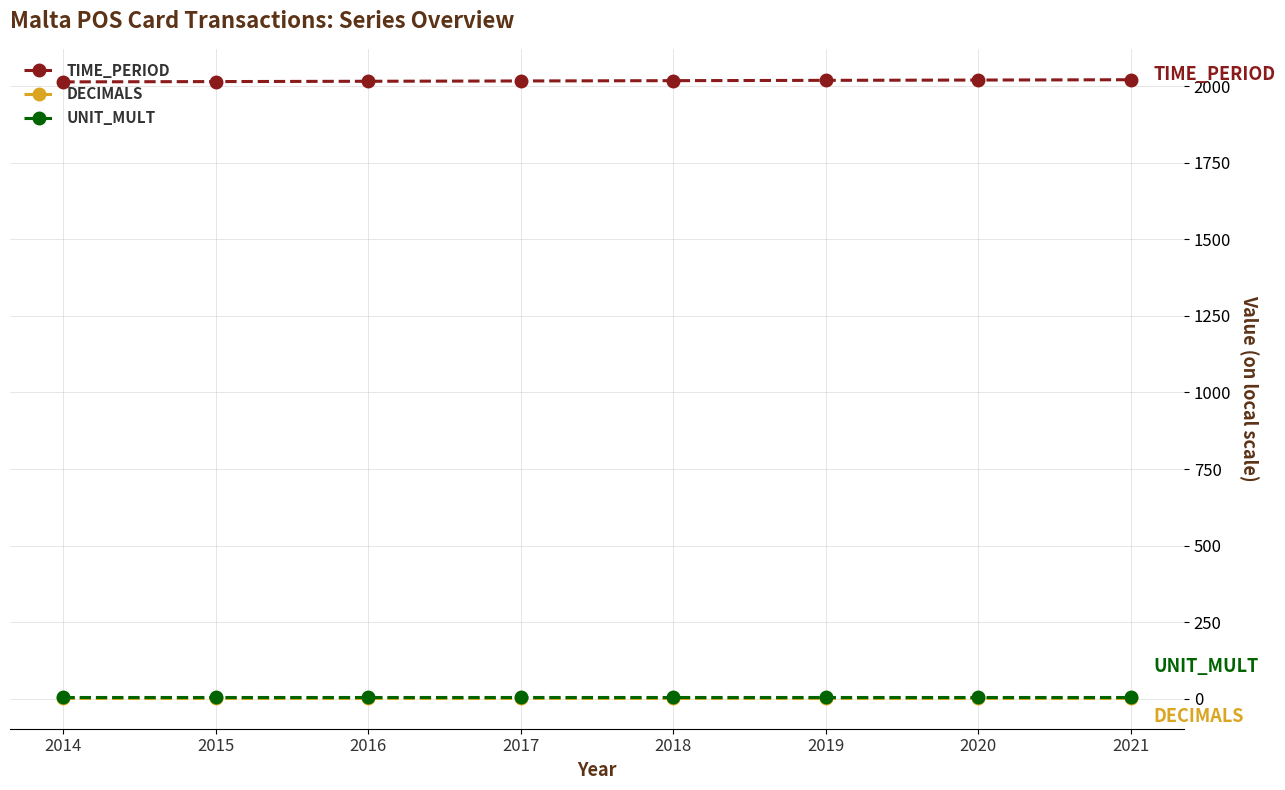

True or false: TIME_PERIOD and UNIT_MULT cross at least once.

False